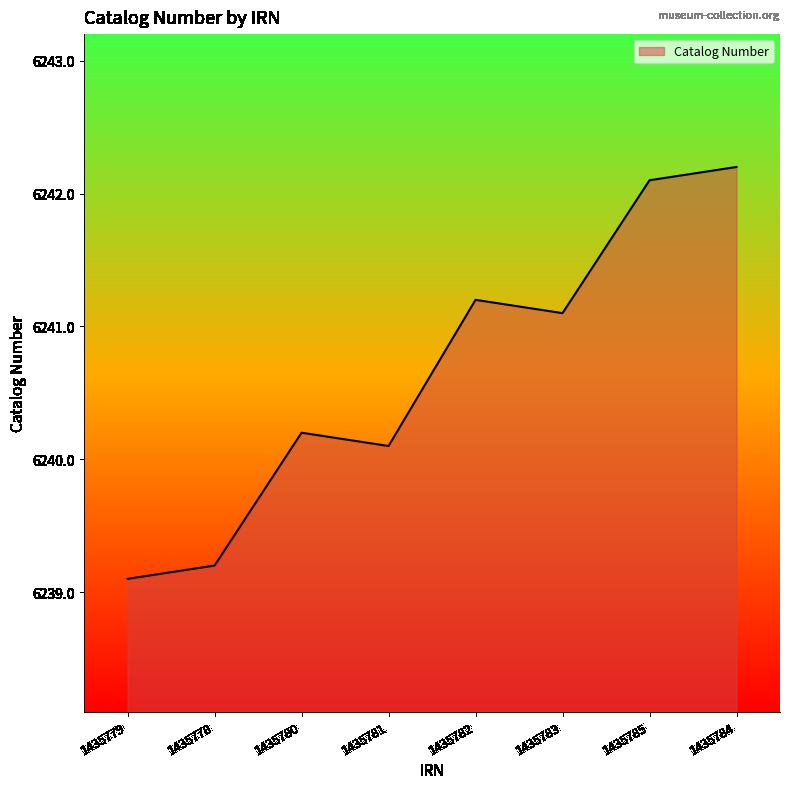

Between 1435783 and 1435780, which is larger?

1435783